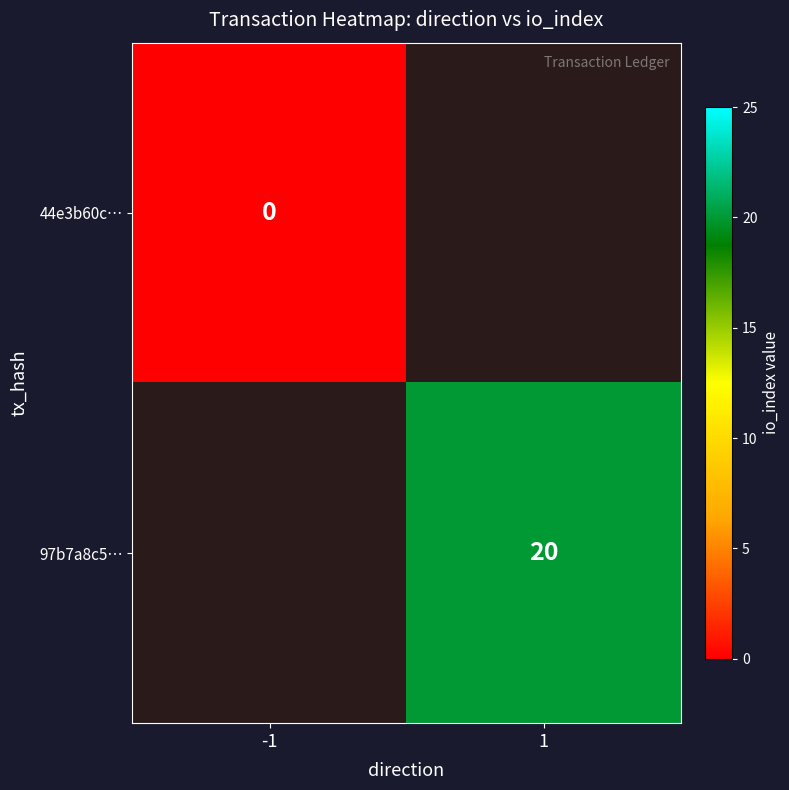

How many series are shown in this chart?

2